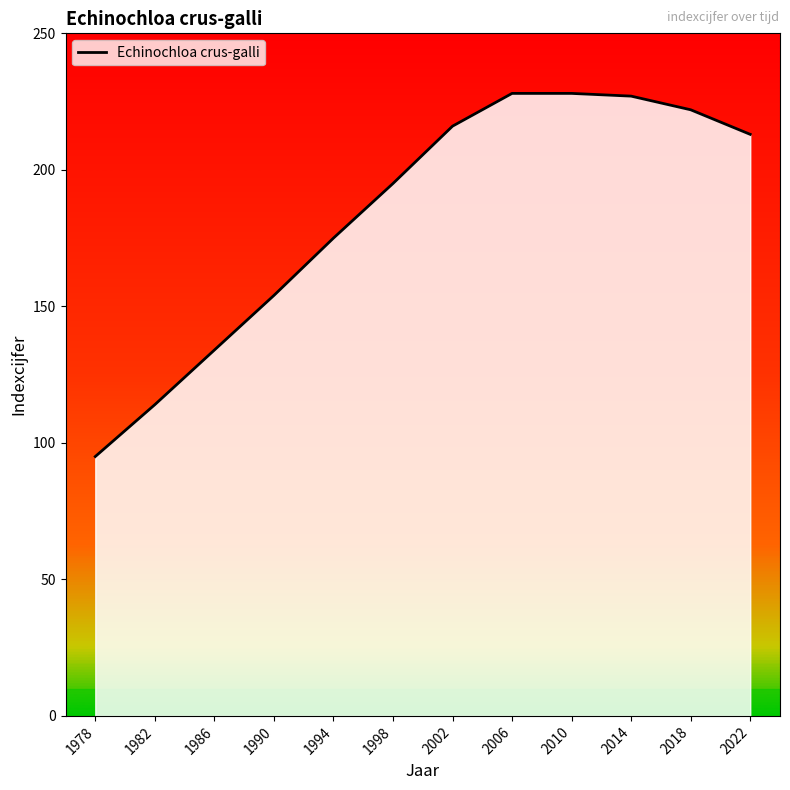

What is the change in value from 1978 to 1998?

+100